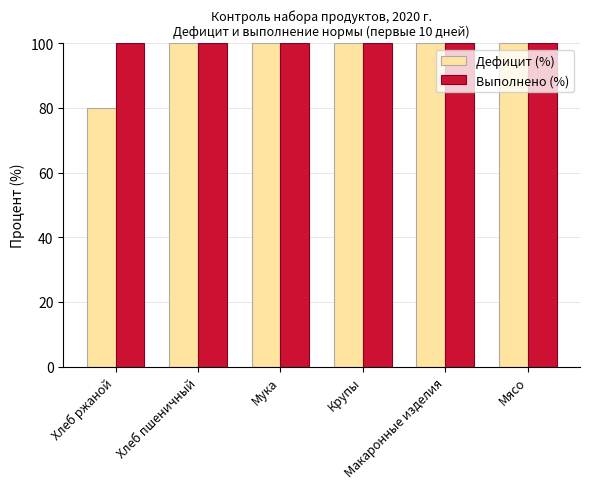

At how many categories does at least one series exceed 93?

6